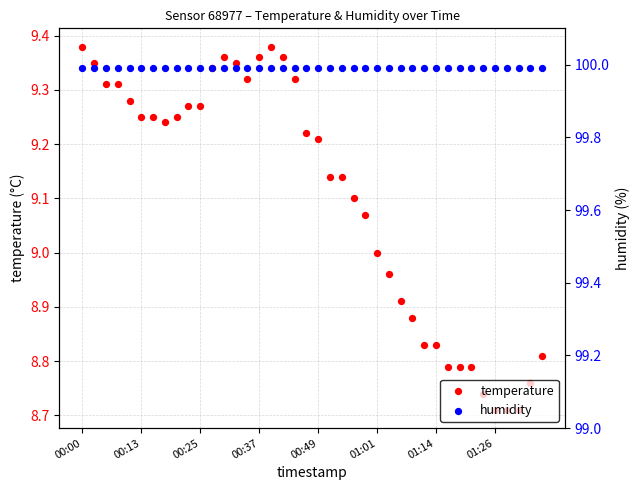

Which series has the widest spread of Y values?

temperature